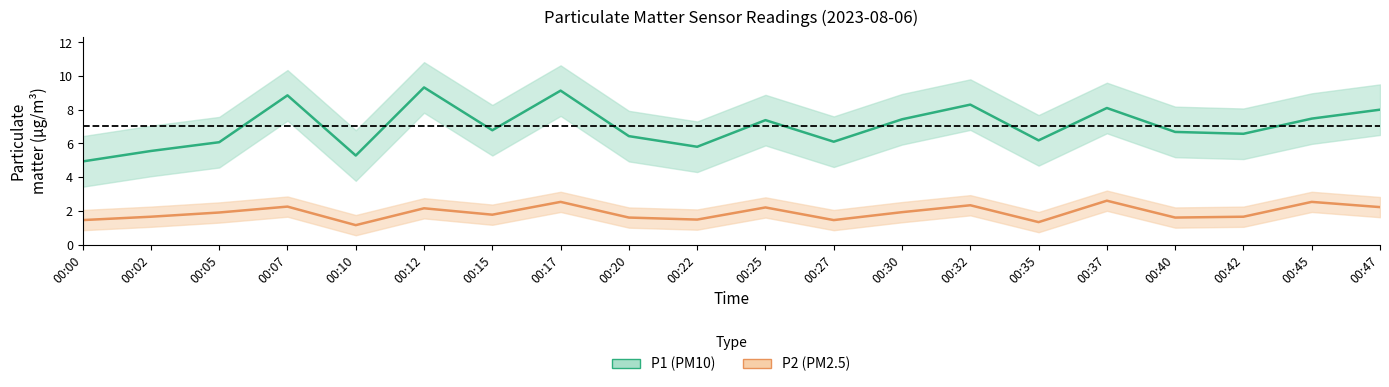

Which series has the largest total across all categories?

P1 (PM10)